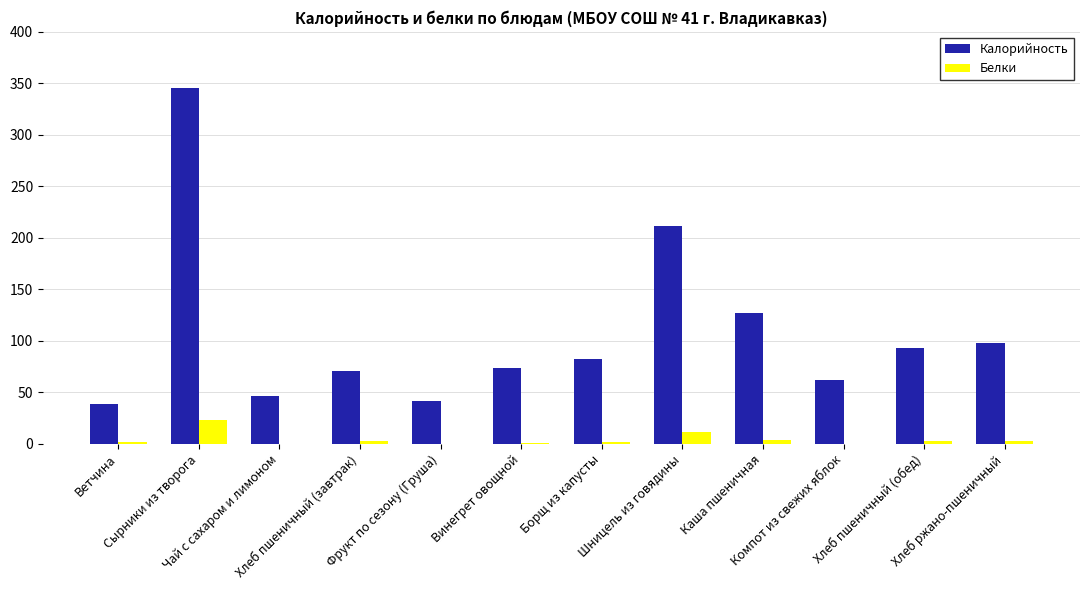

Which series has the largest total across all categories?

Калорийность